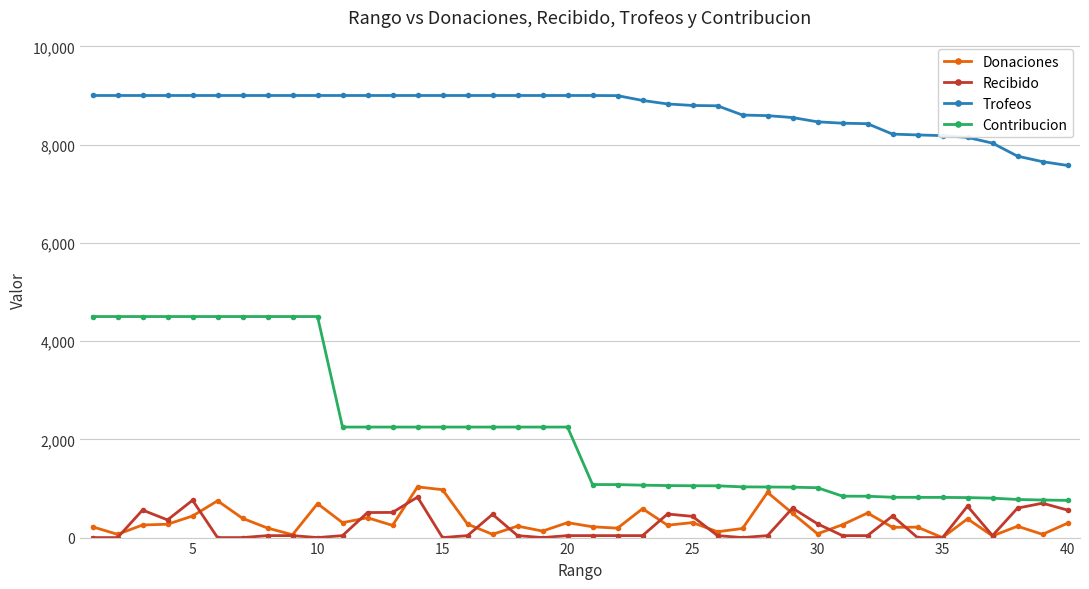

True or false: Trofeos and Donaciones intersect in this chart.

False